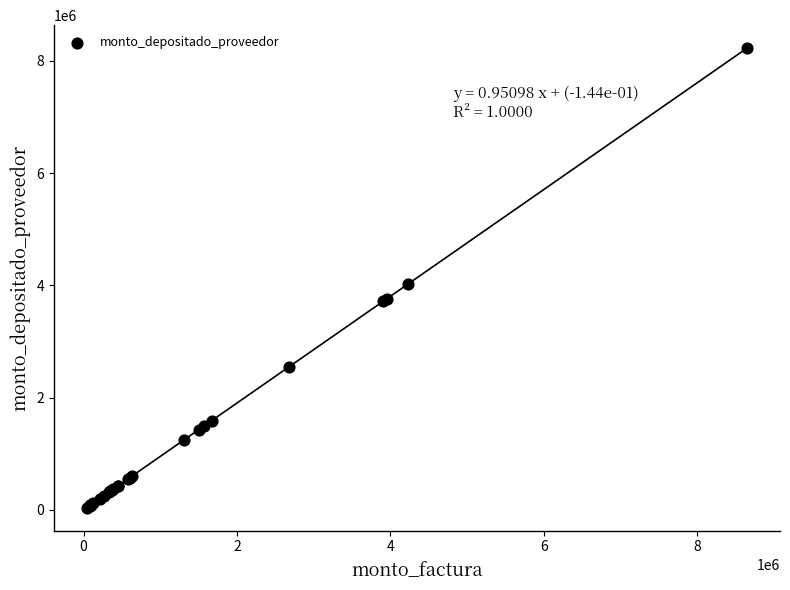

What Y value in the scatter plot is closest to 4132016?

4020276